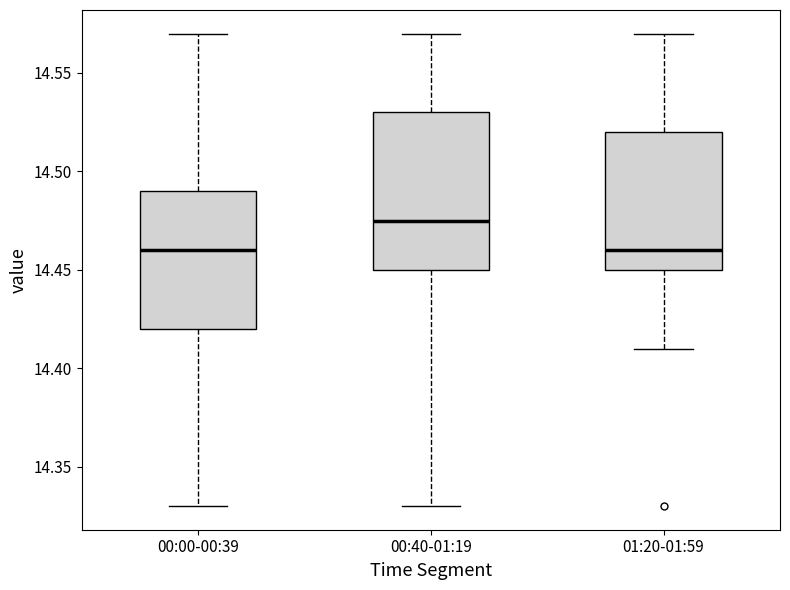

Reading left to right, read every box against the y-axis: the position of its median line, the range the box covers, and the ends of its whiskers. The values are not printed on the chart, so give them approximately, as read against the axis.

00:00-00:39: median 14.460, box 14.420 to 14.490, whiskers 14.330 to 14.570
00:40-01:19: median 14.475, box 14.450 to 14.530, whiskers 14.330 to 14.570
01:20-01:59: median 14.460, box 14.450 to 14.520, whiskers 14.410 to 14.570